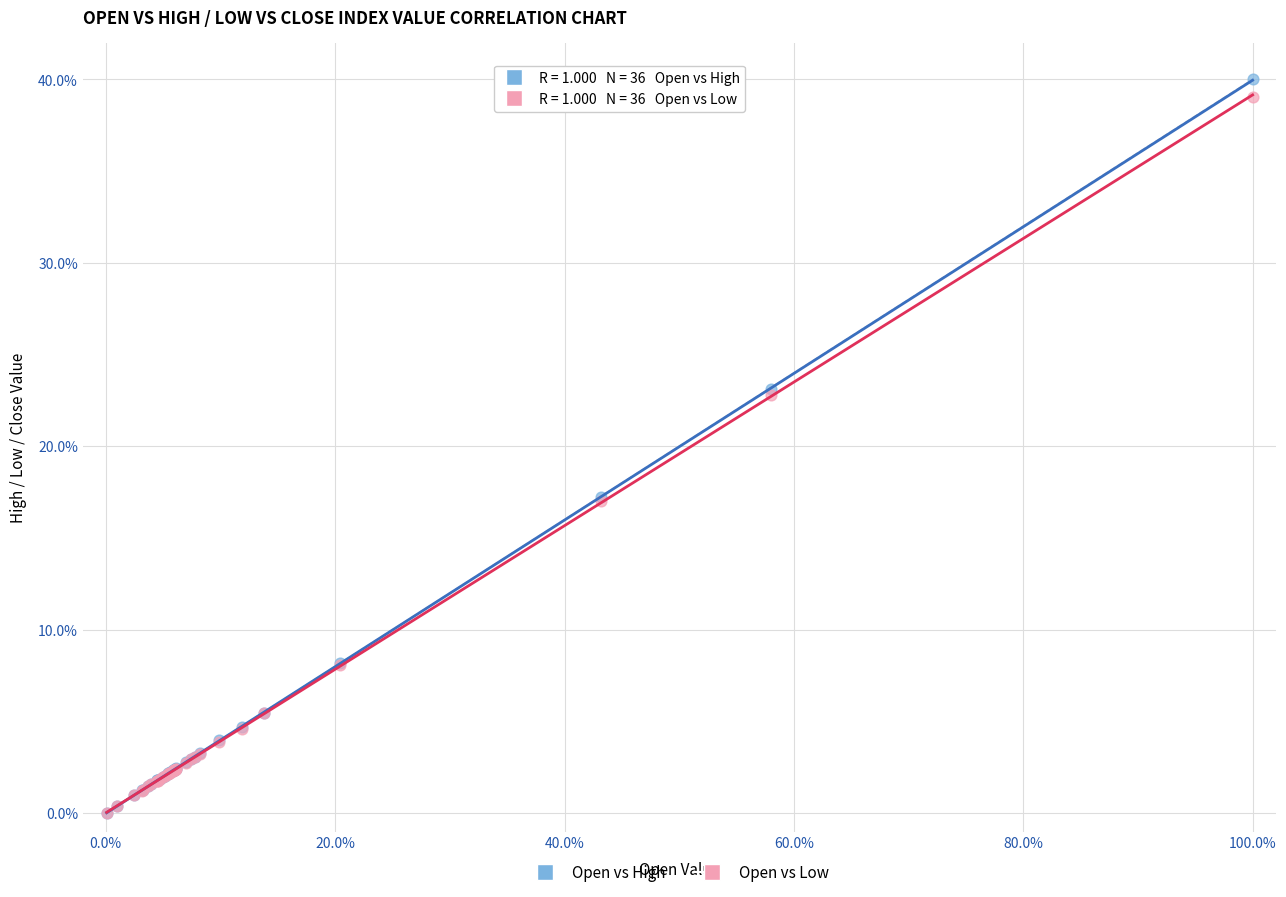

What are all the series names shown in the legend?

Open vs High, Open vs Low